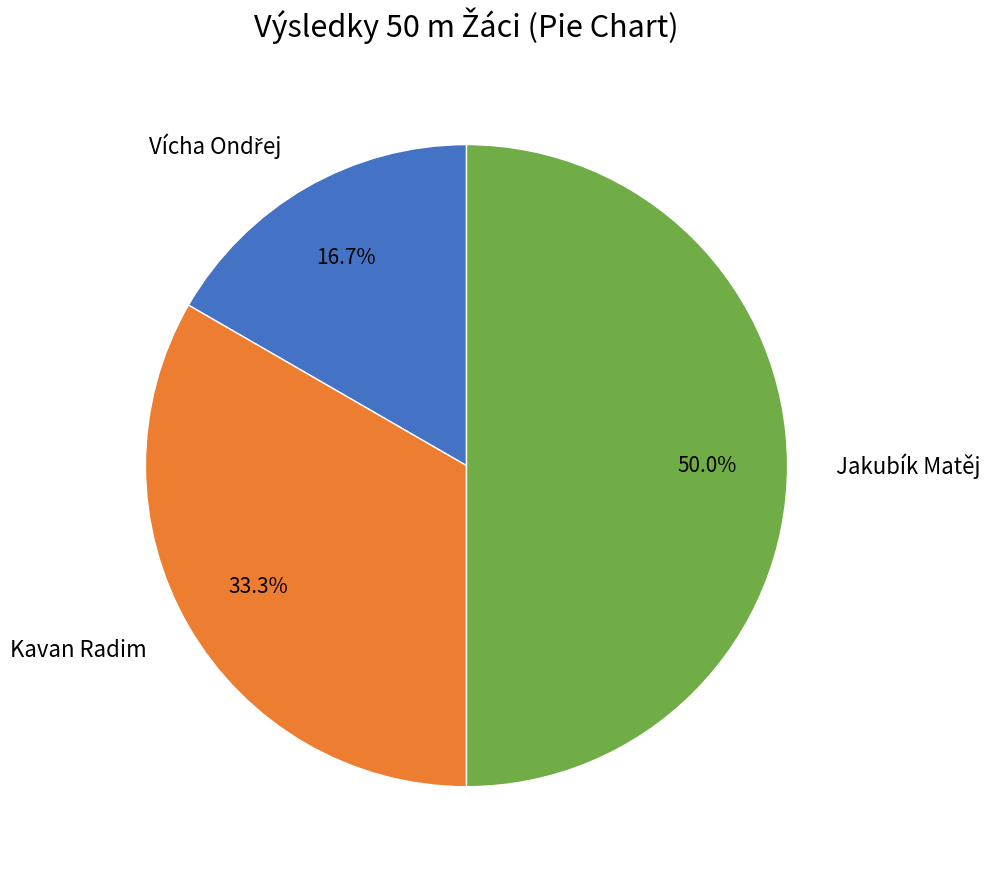

Which category has the biggest portion of the pie?

Jakubík Matěj